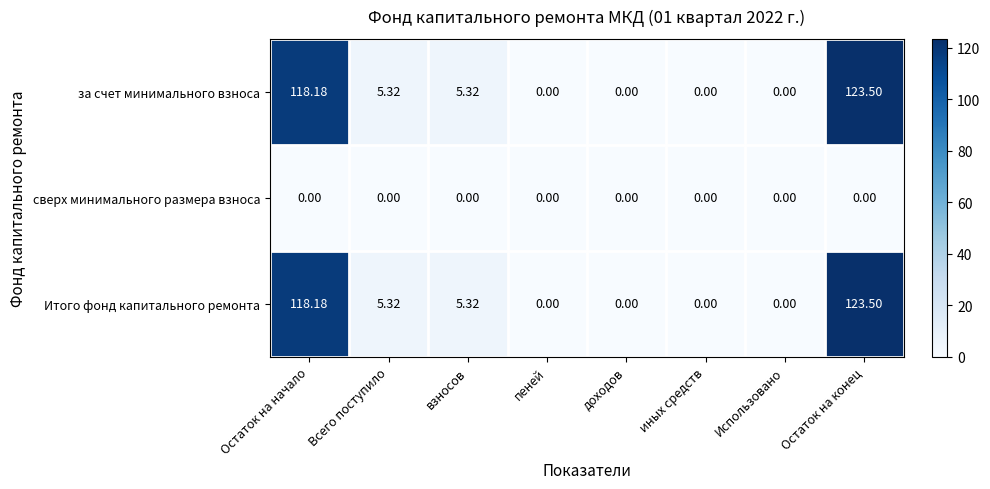

At which category does the chart reach its peak across all series?

Остаток на конец